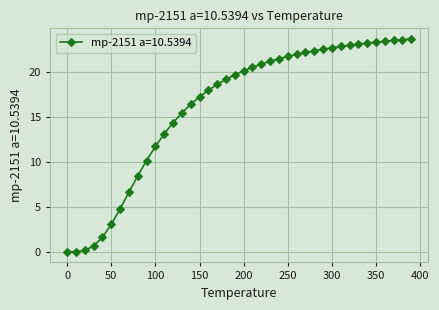

What is the value of the 22nd point from the left?

20.5